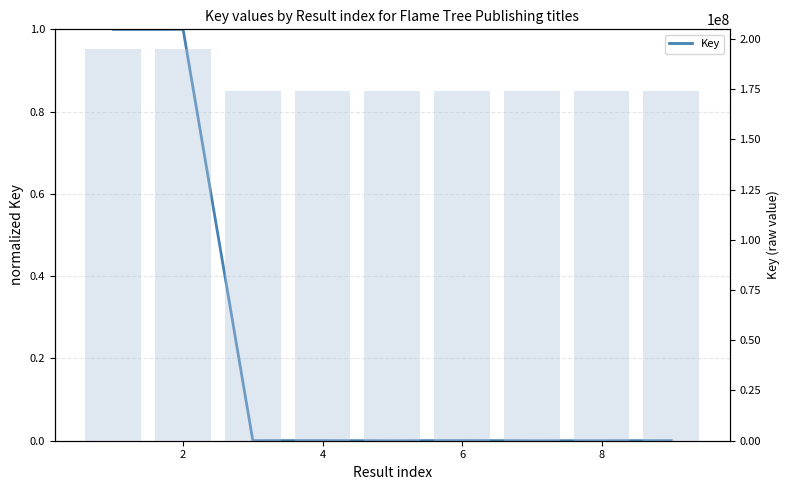

What is the lowest value of the Key (raw) series?

173876012.0